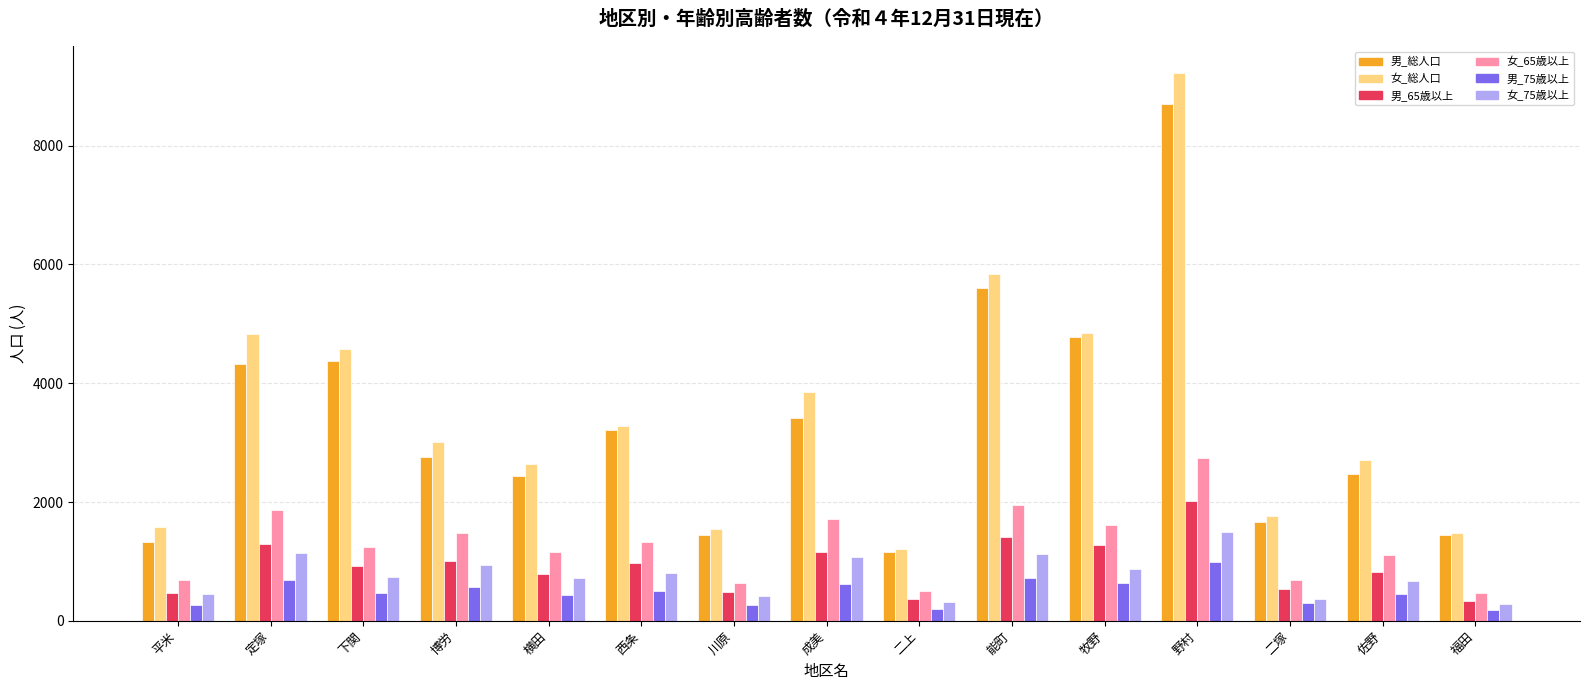

Which label corresponds to the largest value in the chart?

野村